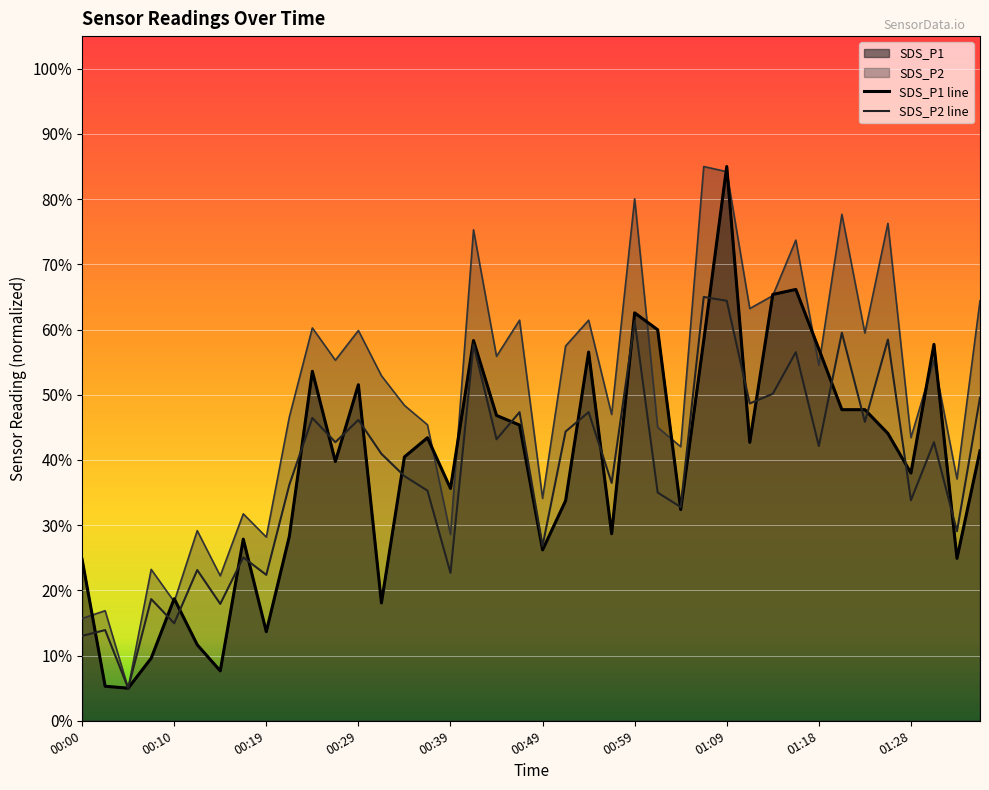

What is the total value across all series at 00:10?

37.0